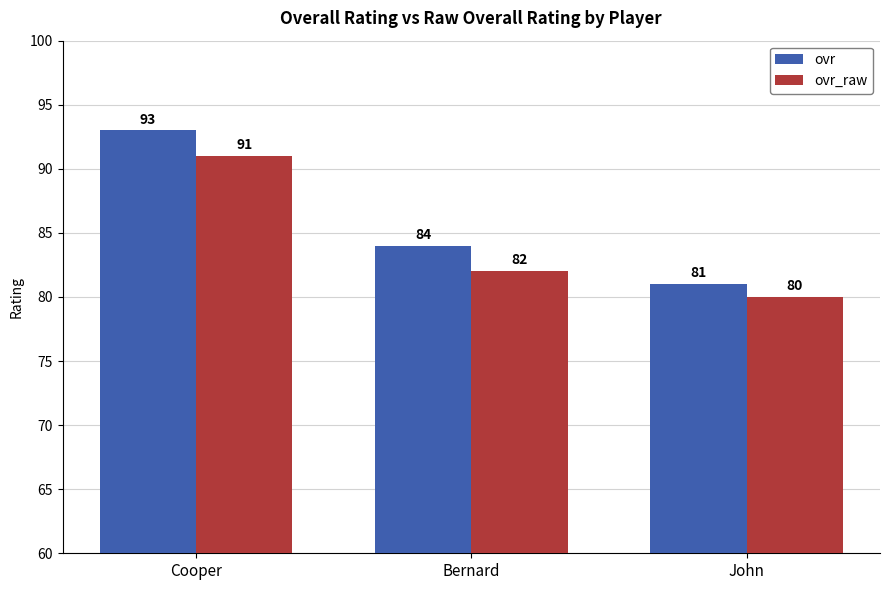

Rank the series by their average value, from highest to lowest.

ovr, ovr_raw